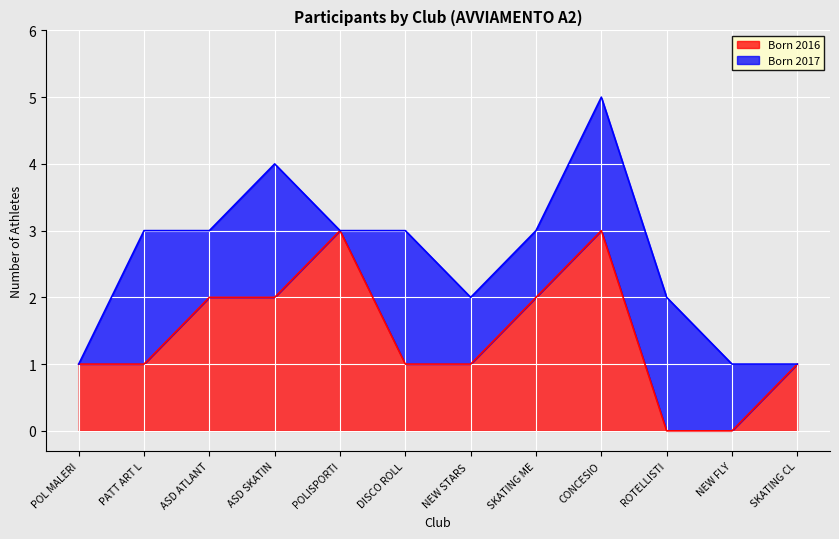

At which category is the sum across all series the highest?

CONCESIO